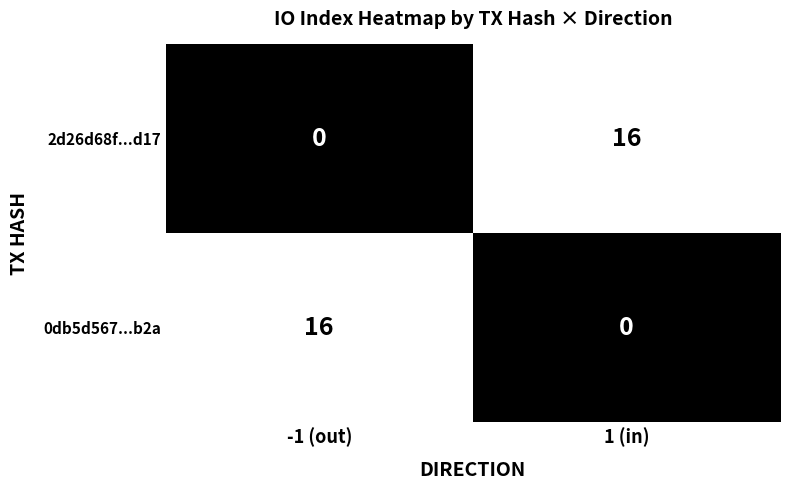

At -1 (out), list the series in order from smallest to largest.

2d26d68f...d17, 0db5d567...b2a